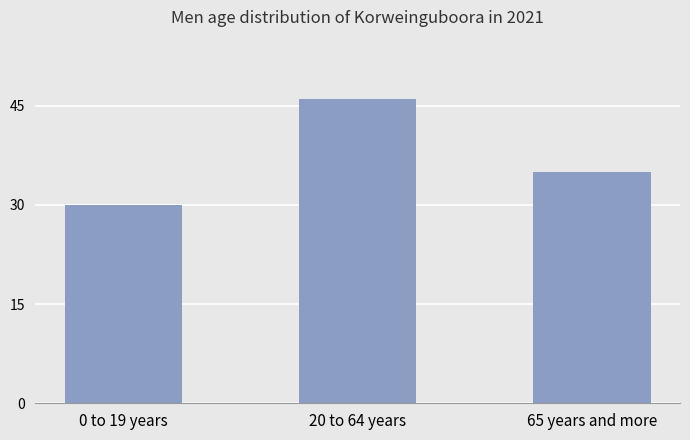

What is the difference between the maximum and minimum values?

16